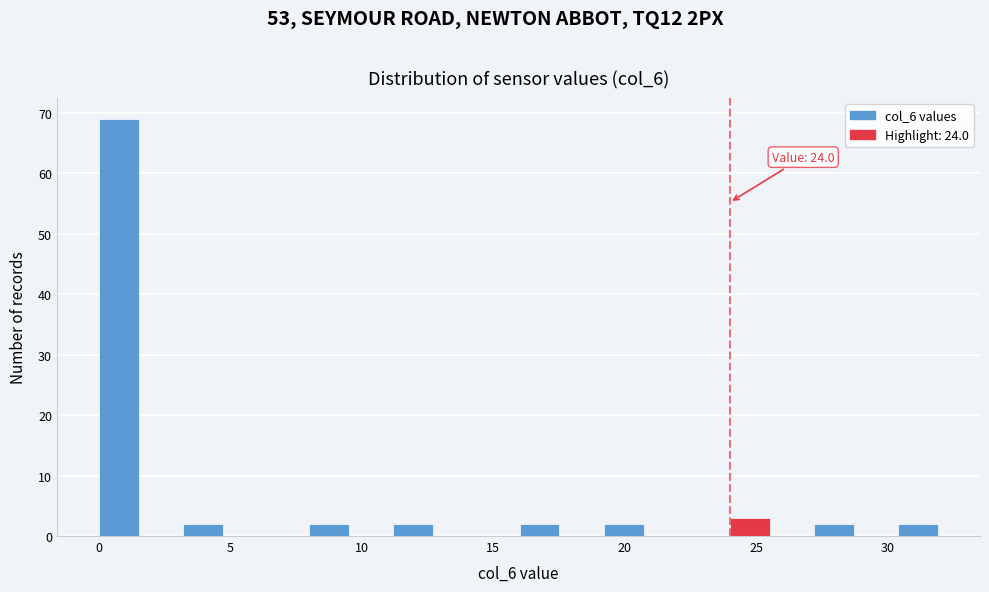

Read against the x-axis, roughly where is the centre of the tallest bar?

1.0